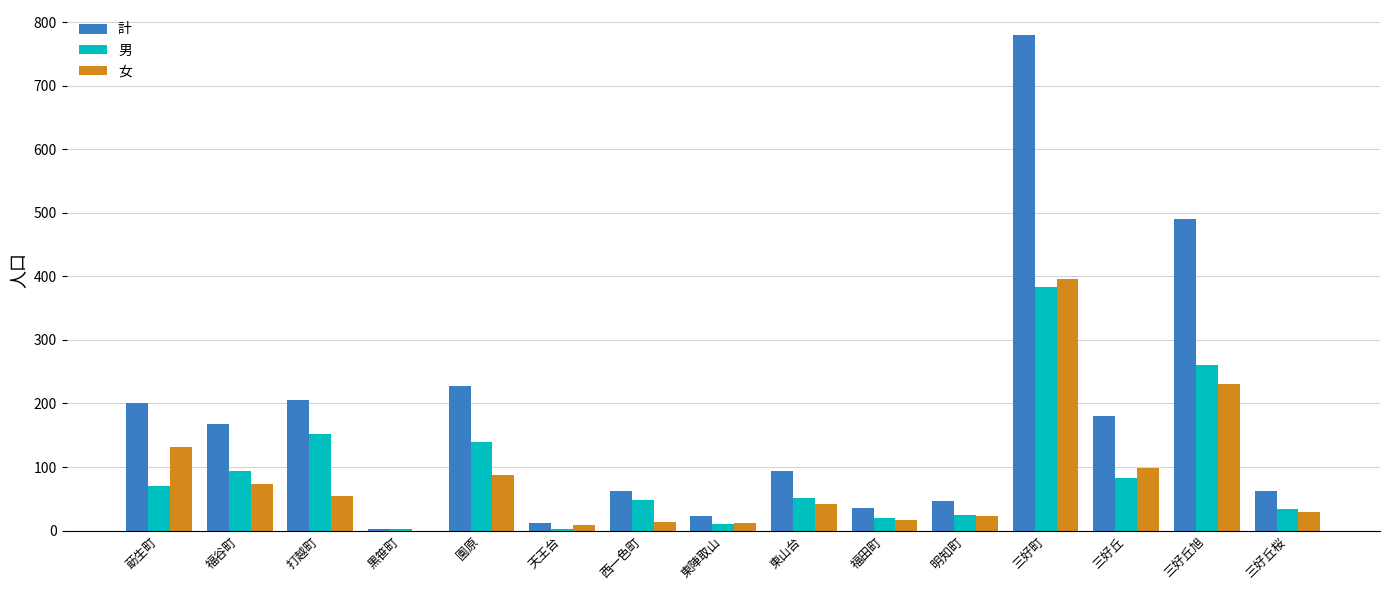

How many groups of bars are there?

15